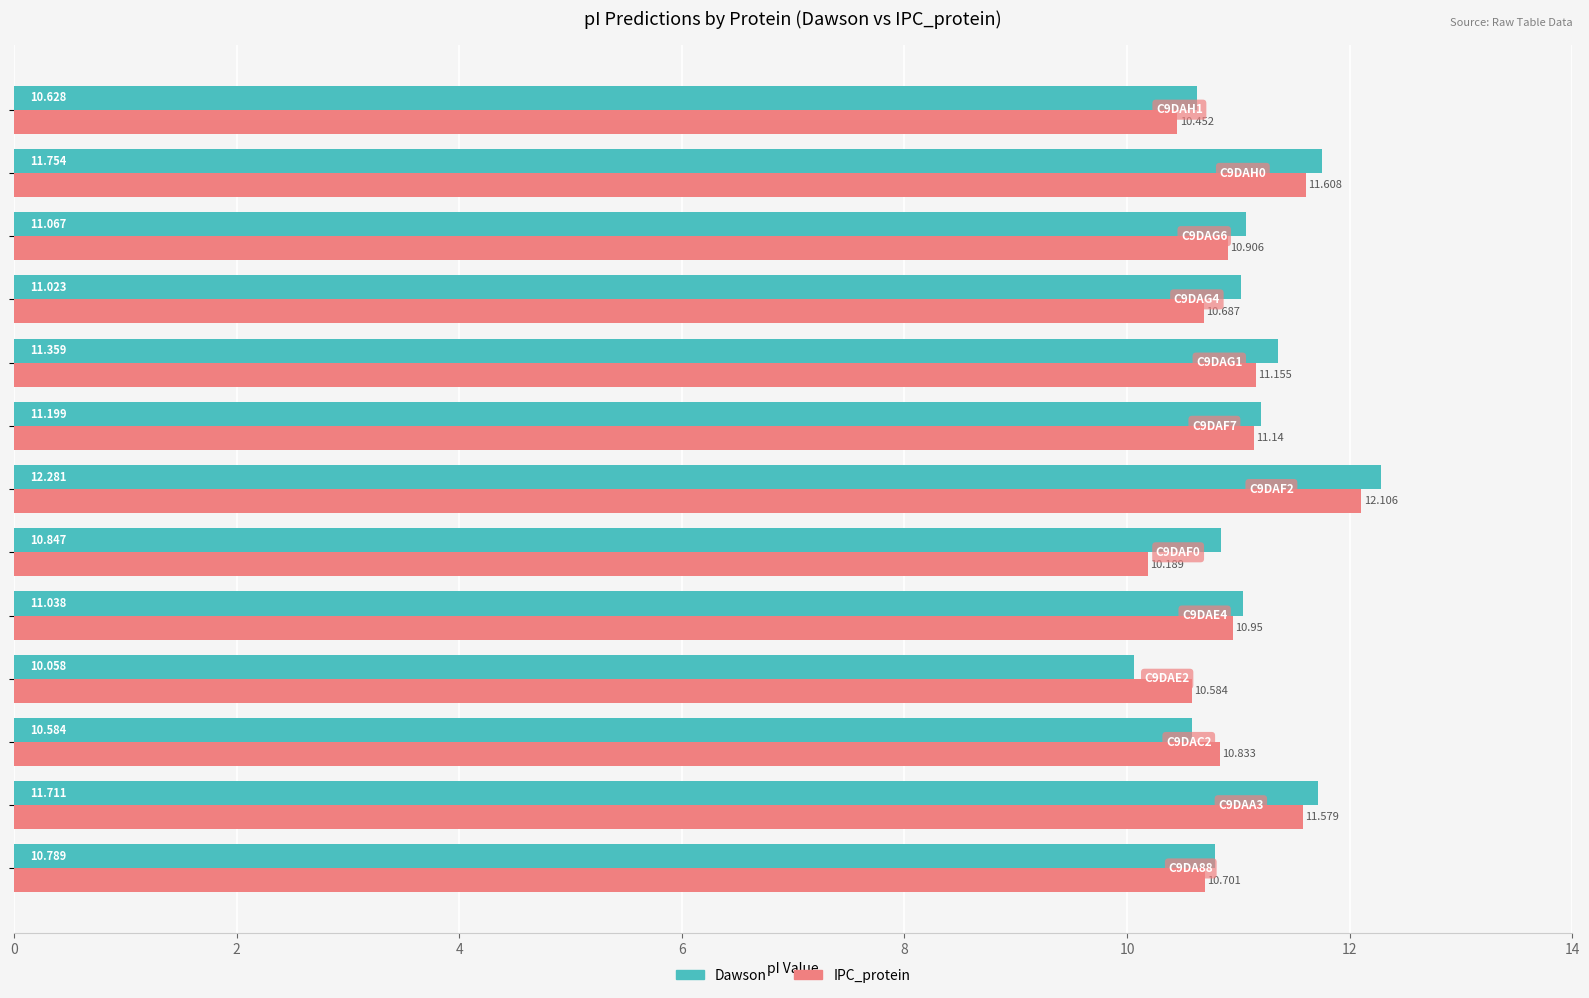

Which series has the widest spread of values?

Dawson